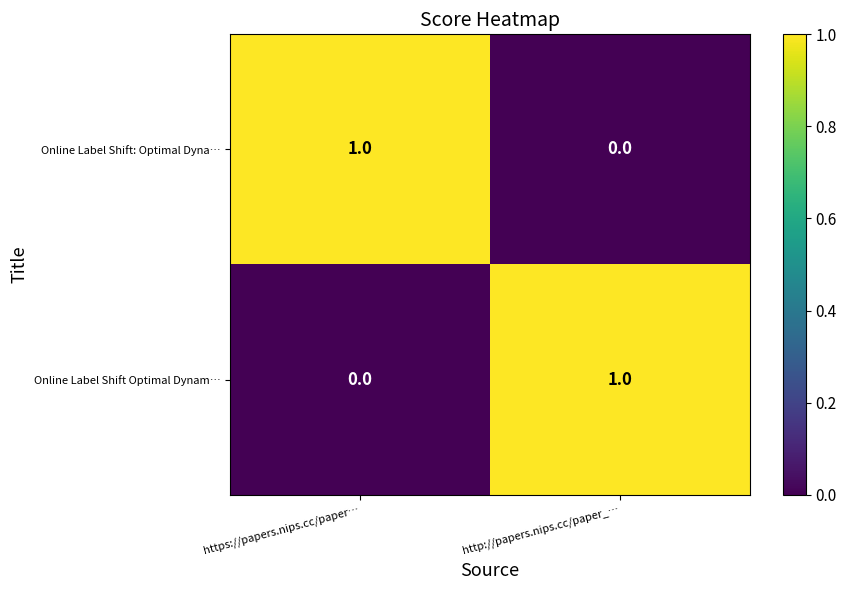

Is it true that Online Label Shift Optimal Dynam… equals 0 at https://papers.nips.cc/paper…?

True